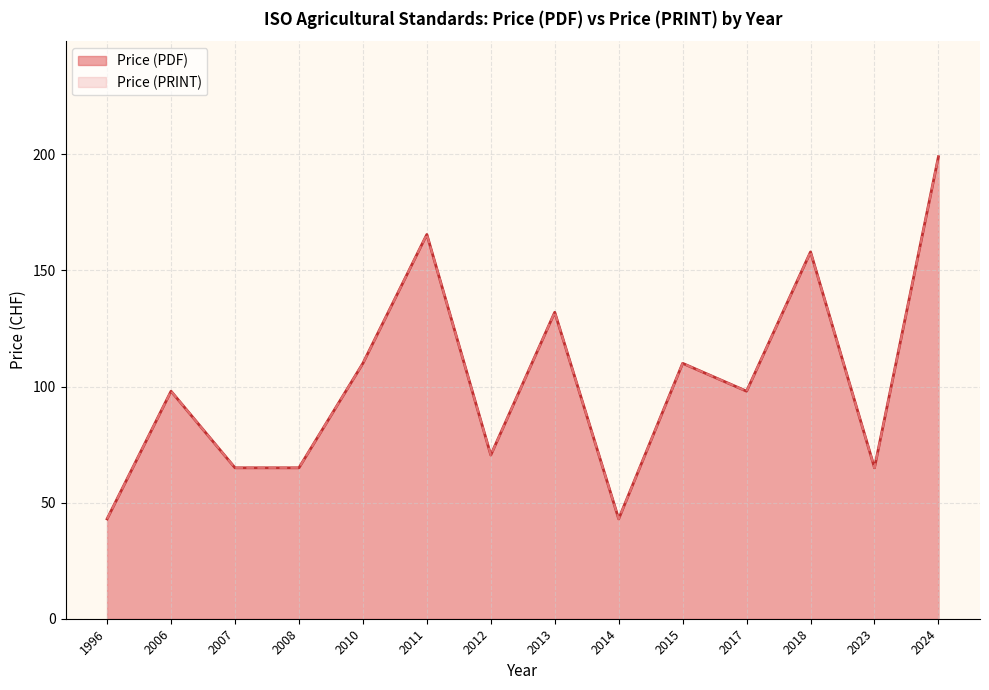

True or false: Price (PRINT) and Price (PDF) cross at least once.

False